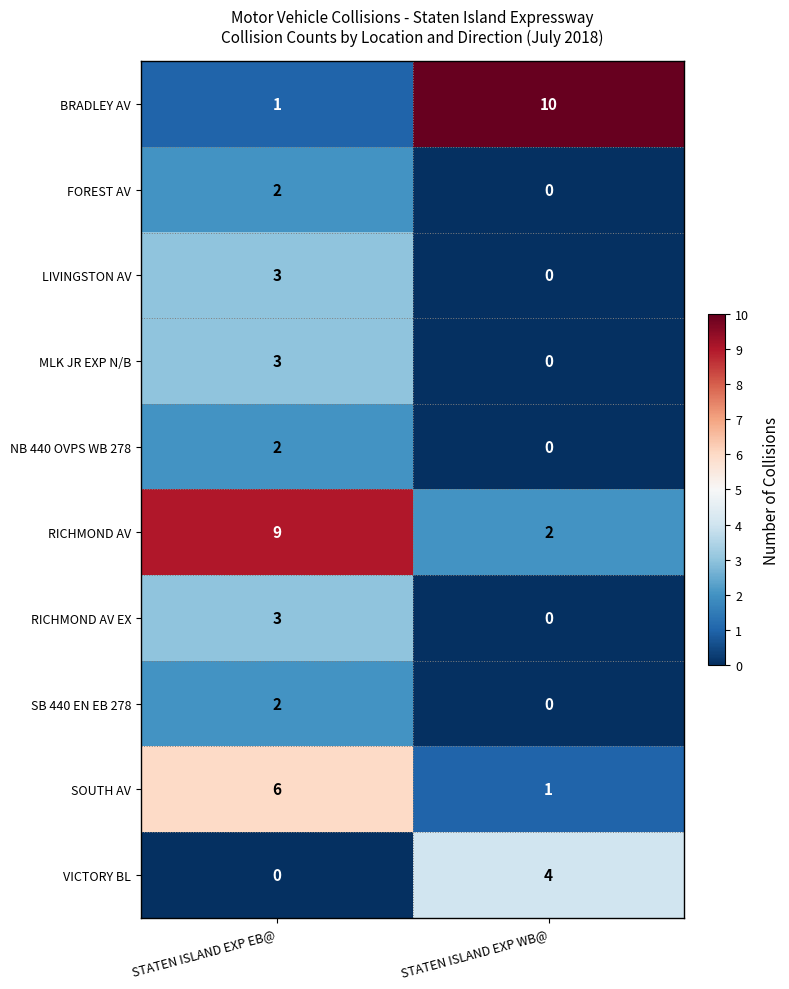

Which category has the lowest value in the SB 440 EN EB 278 series?

STATEN ISLAND EXP WB@